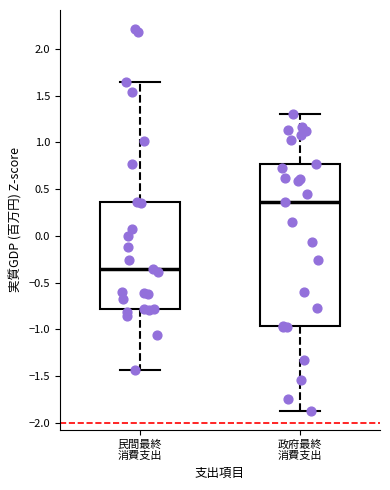

Comparing the boxes themselves (not the whiskers), which one is the tallest?

政府最終 消費支出